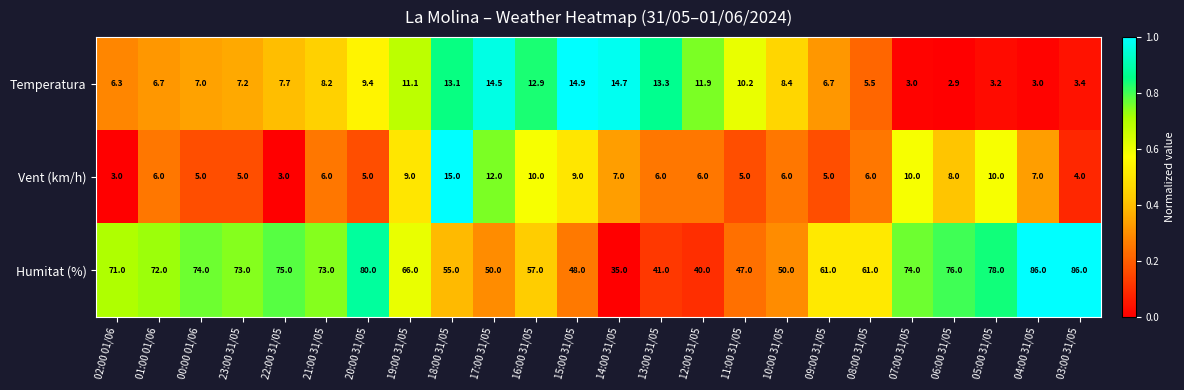

Rank the series by their maximum value, from lowest to highest.

Temperatura, Vent (km/h), Humitat (%)